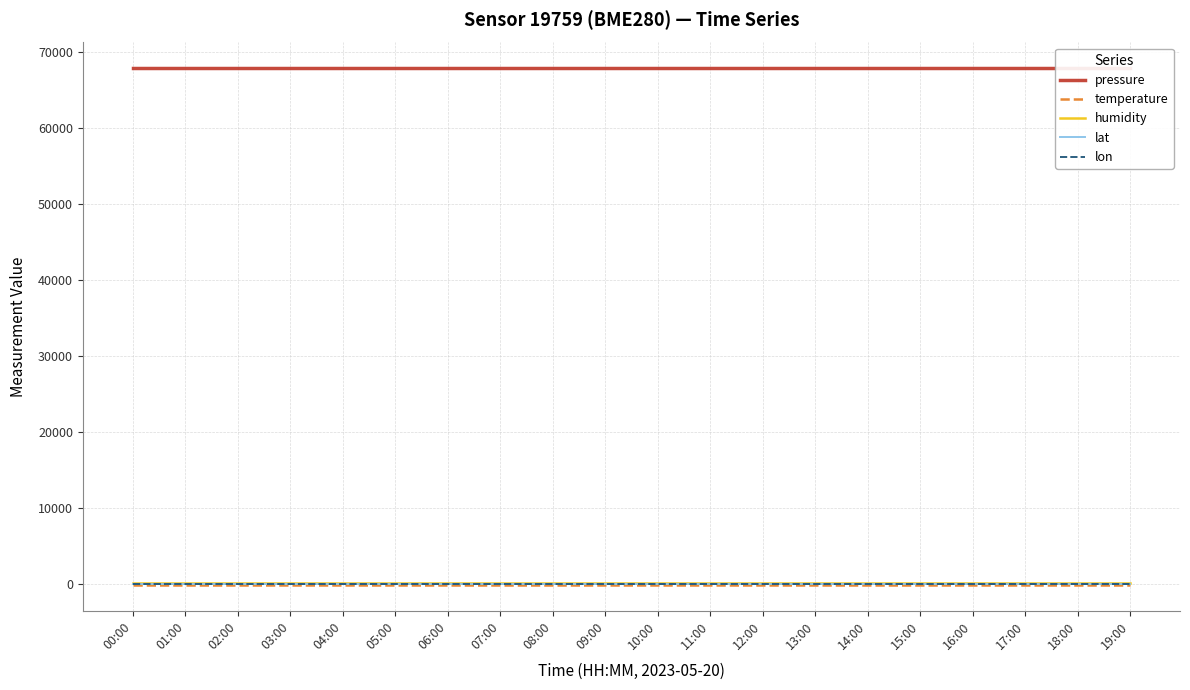

Does the chart display data point markers on the line(s)?

No